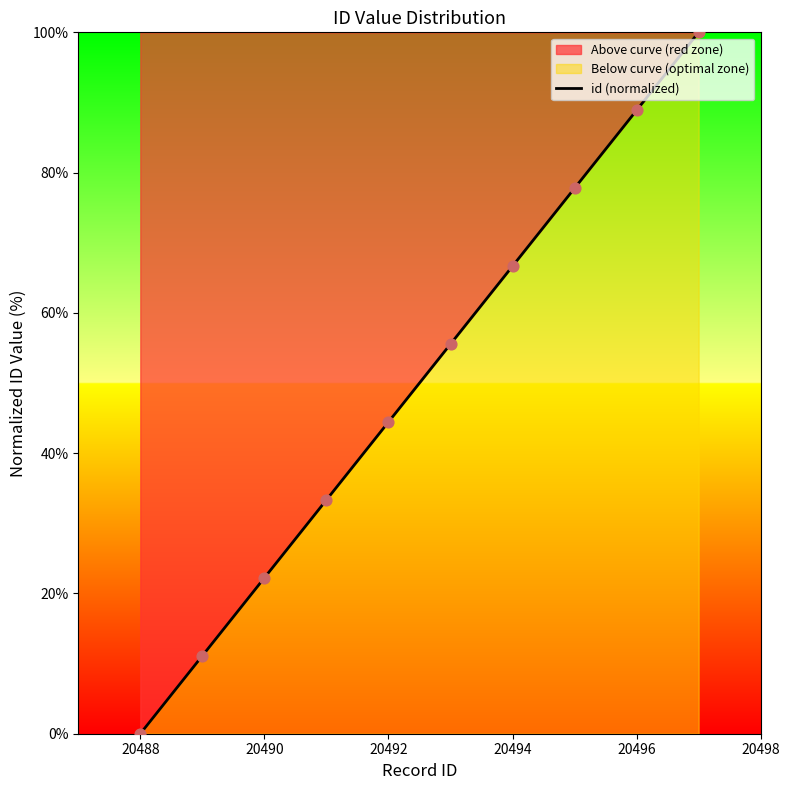

Which label corresponds to the smallest value in the chart?

20488